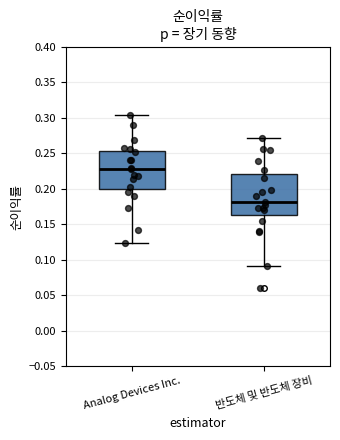

Reading left to right, transcribe this box plot: for each box, give where its median line is, the range the box spans, and where its two whiskers end, as read against the y-axis. The values are not printed on the chart, so give them approximately, as read against the axis.

Analog Devices Inc.: median 0.230, box 0.200 to 0.255, whiskers 0.125 to 0.305
반도체 및 반도체 장비: median 0.180, box 0.160 to 0.220, whiskers 0.090 to 0.270